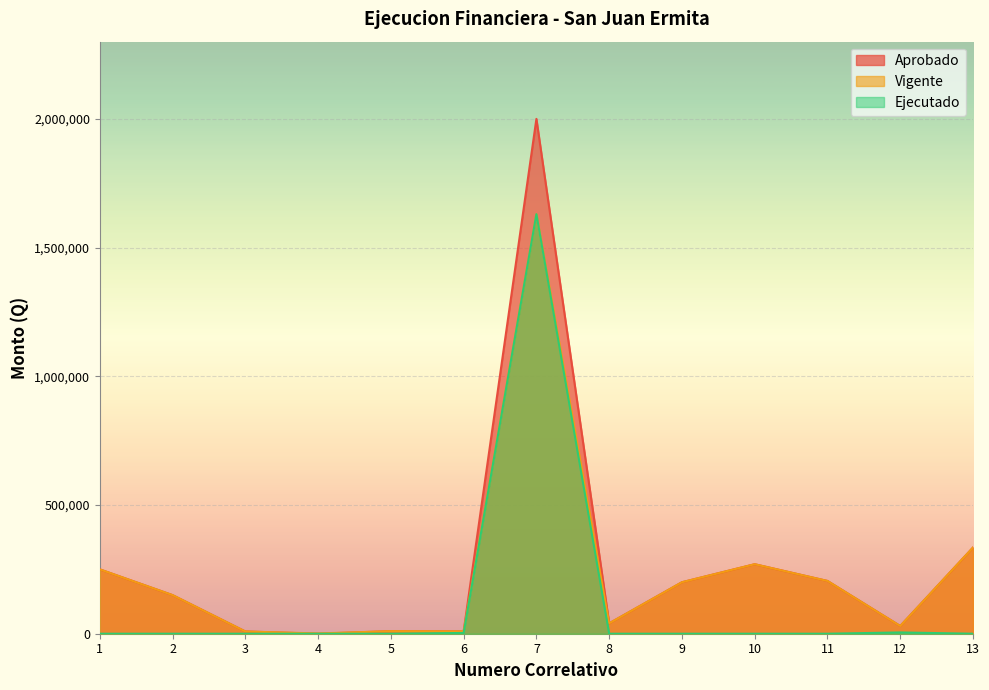

Is it true that Ejecutado equals 1630000.0 at 7?

True